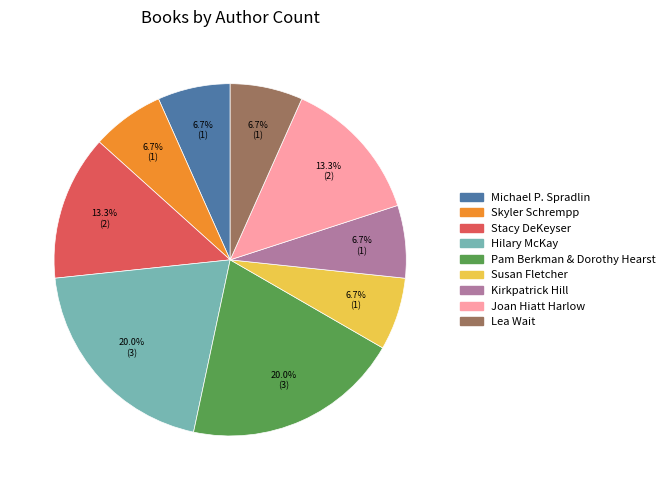

The Lea Wait slice represents 1% of the pie. True or false?

False